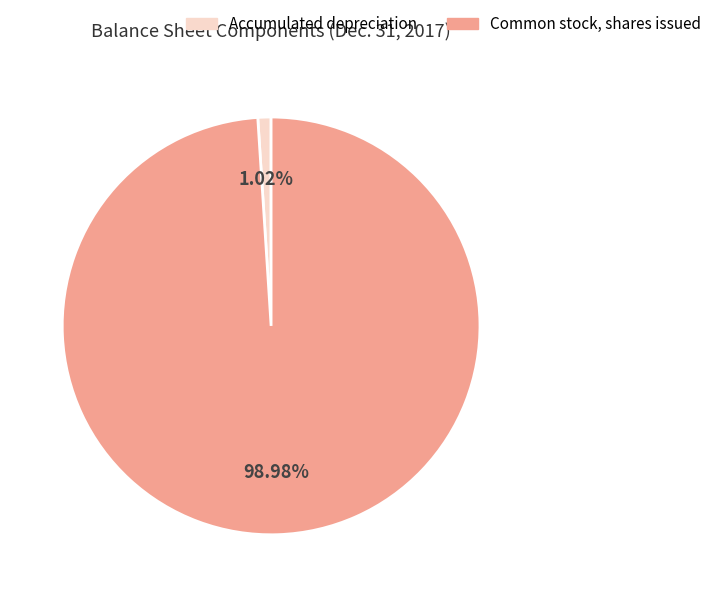

What is the smallest slice in the pie chart?

Accumulated depreciation